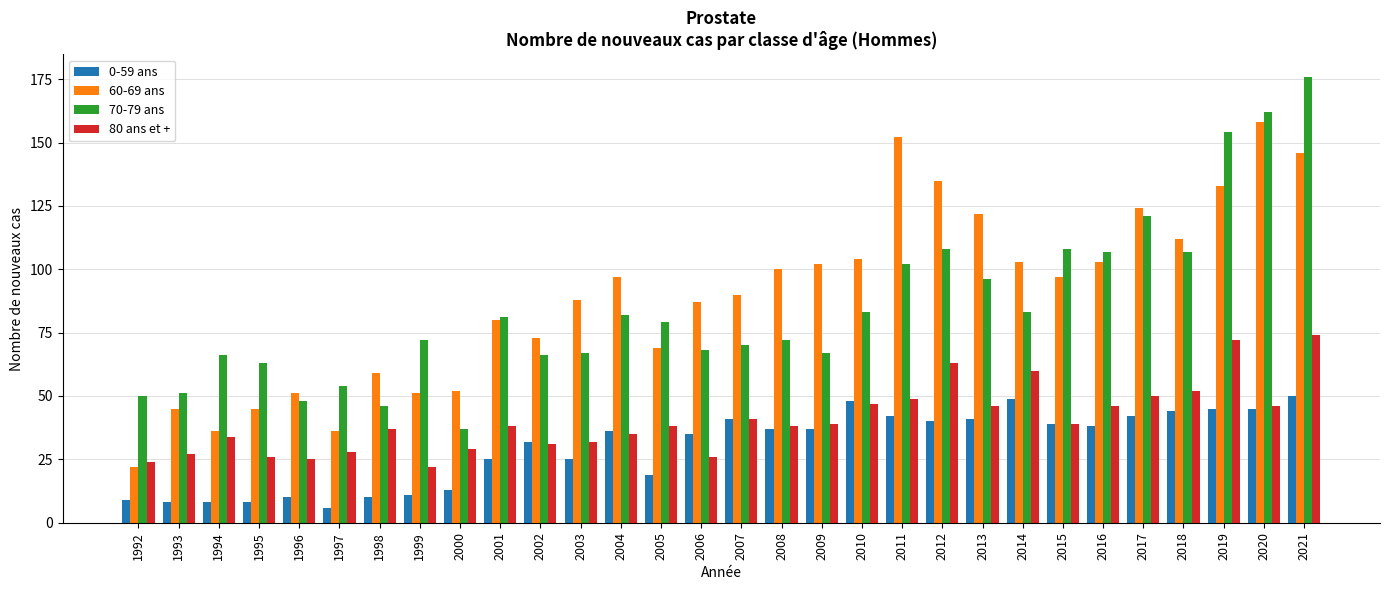

How many bars are there in each group?

4